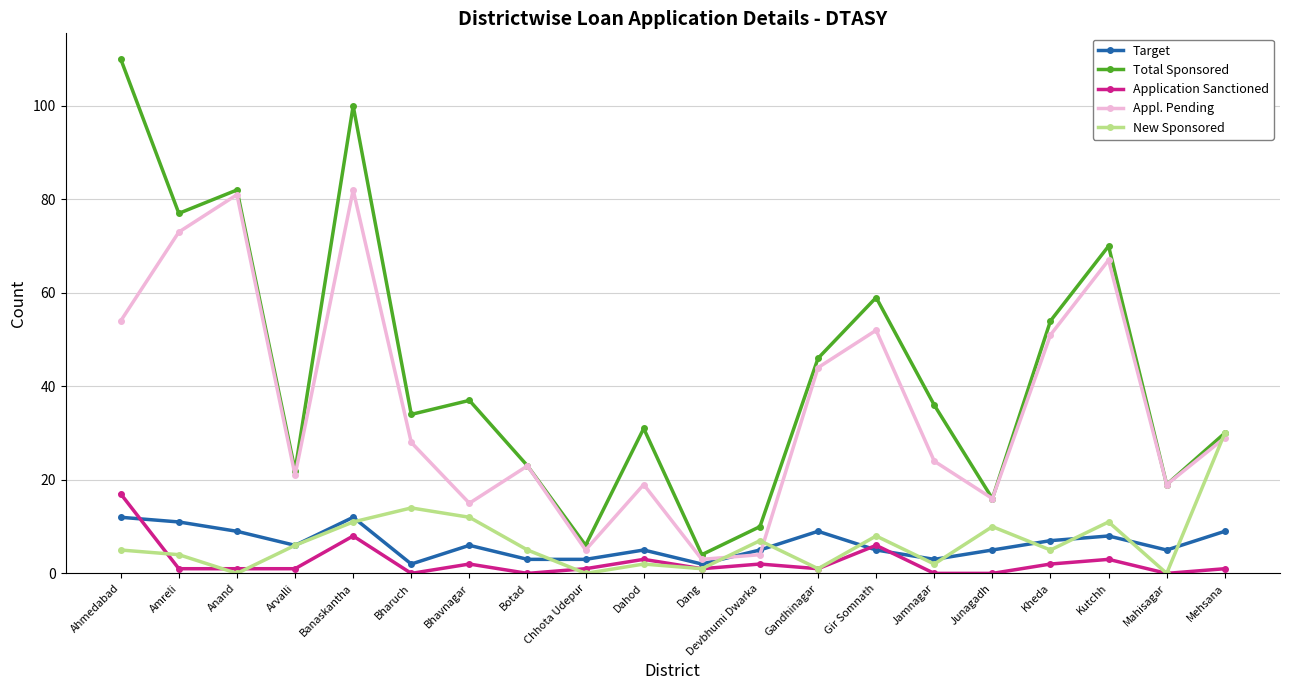

What is the average value of the Total Sponsored series?

43